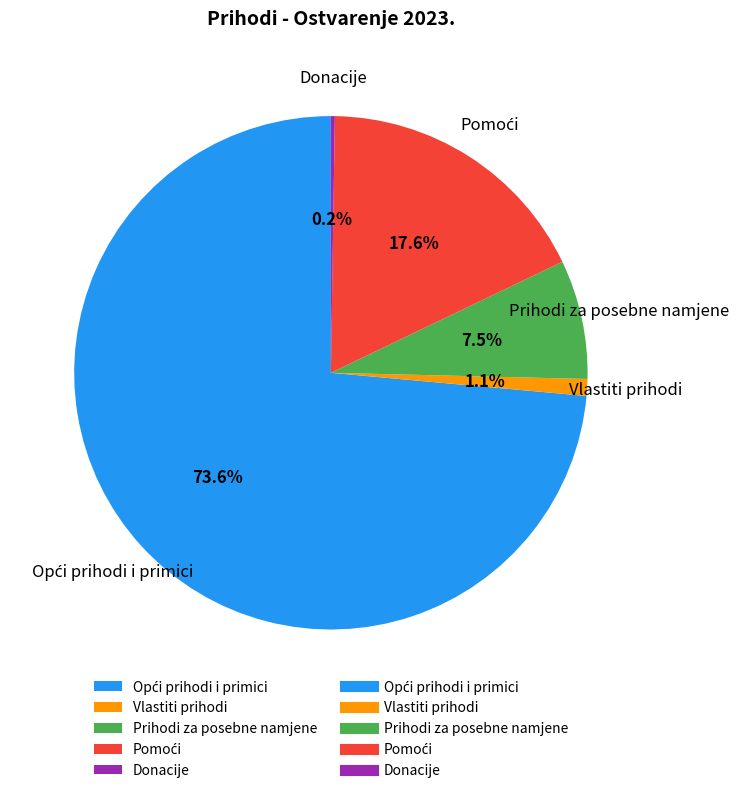

Does Vlastiti prihodi represent more than half of the total?

No